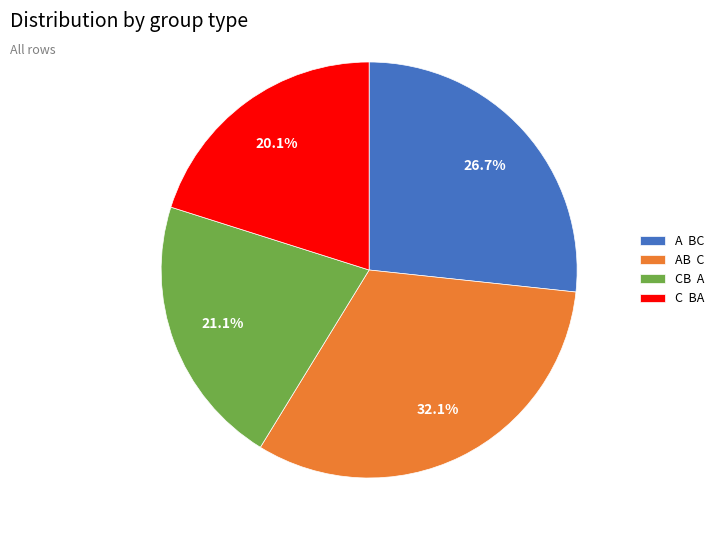

What is the ratio of the value at A BC to the value at C BA?

1.3